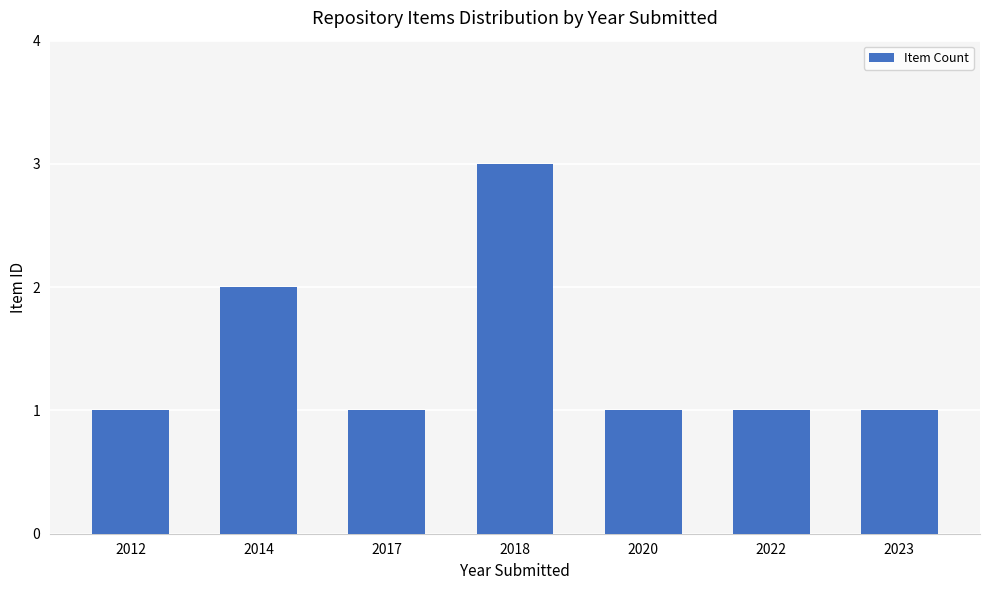

Which has a higher value, 2023 or 2018?

2018